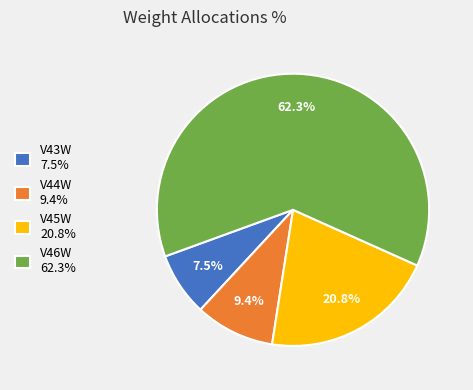

What is the ratio of the value at V46W 62.3% to the value at V45W 20.8%?

3.0